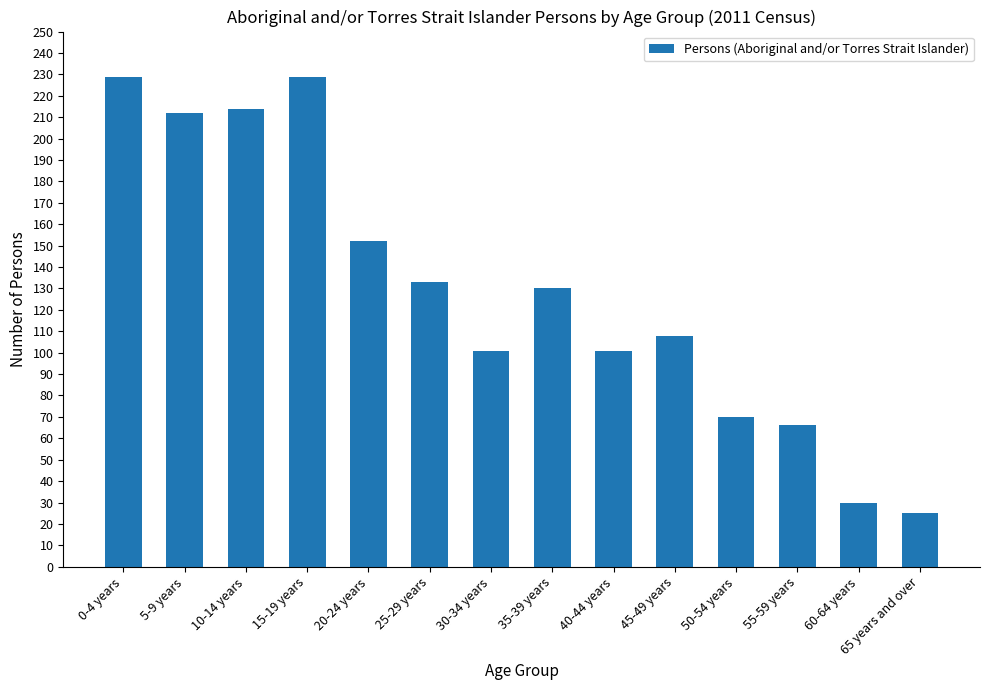

The chart shows a value of 40 at 65 years and over. True or false?

False